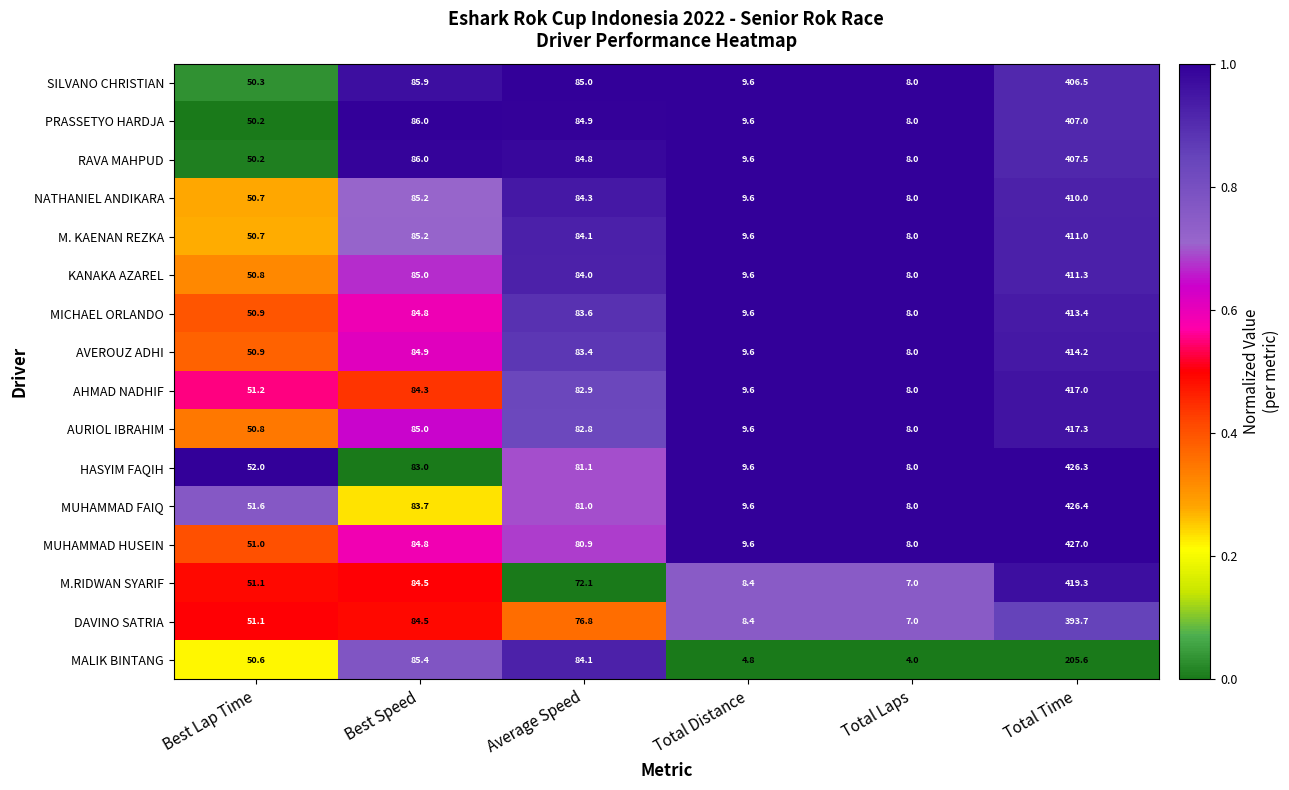

At which category is the sum across all series the highest?

Total Time